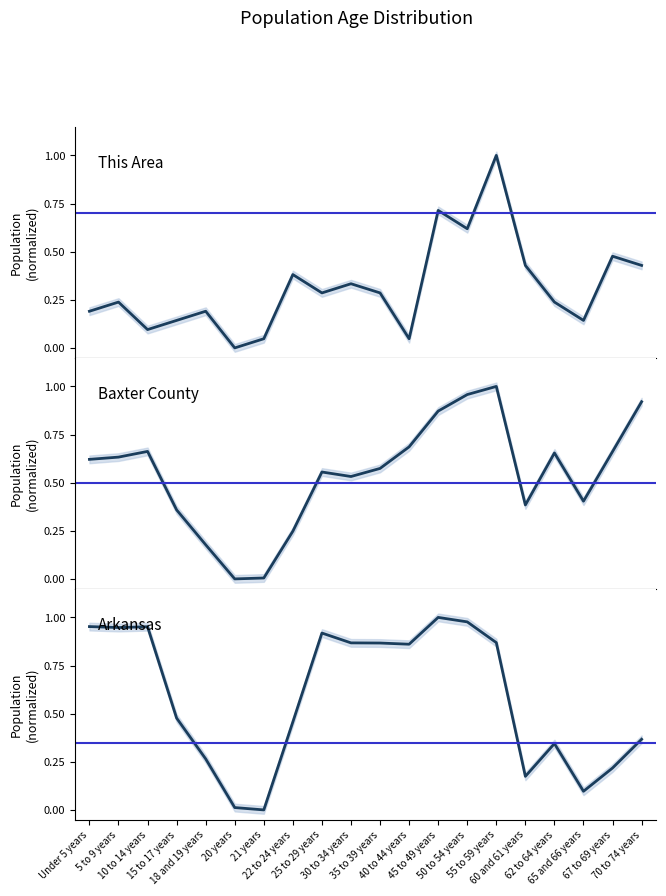

What is the difference between the maximum and minimum values in the This Area series?

1.0